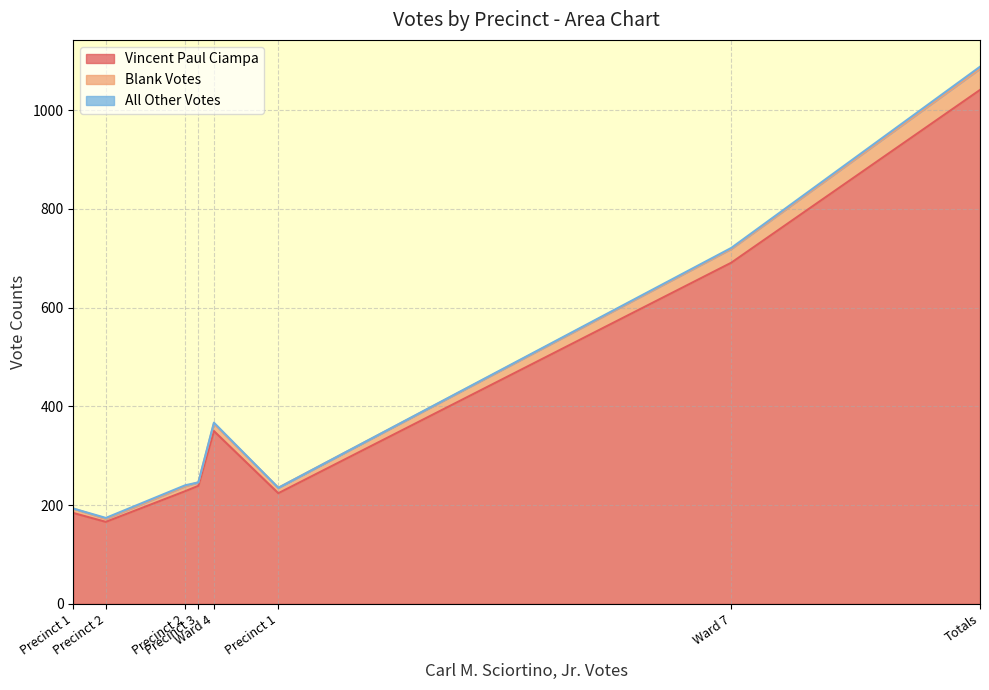

Where is the first local maximum for All Other Votes?

Precinct 2